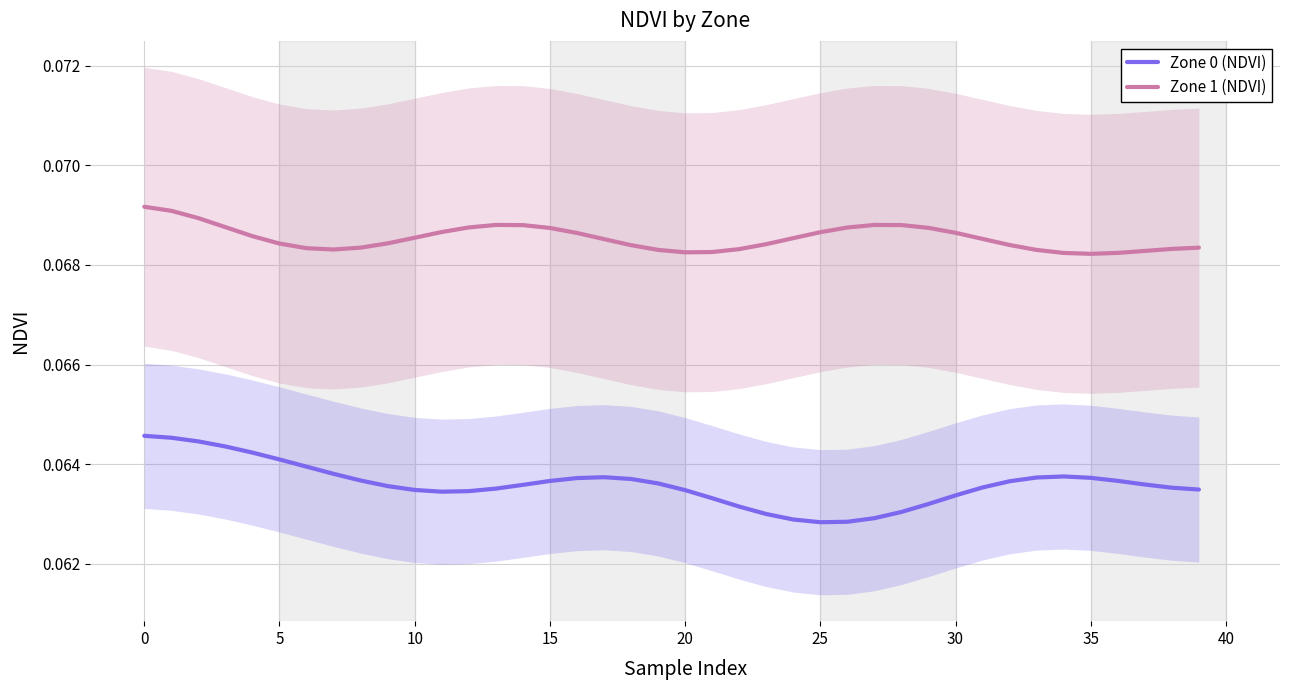

True or false: Zone 1 (NDVI) and Zone 0 (NDVI) cross at least once.

False